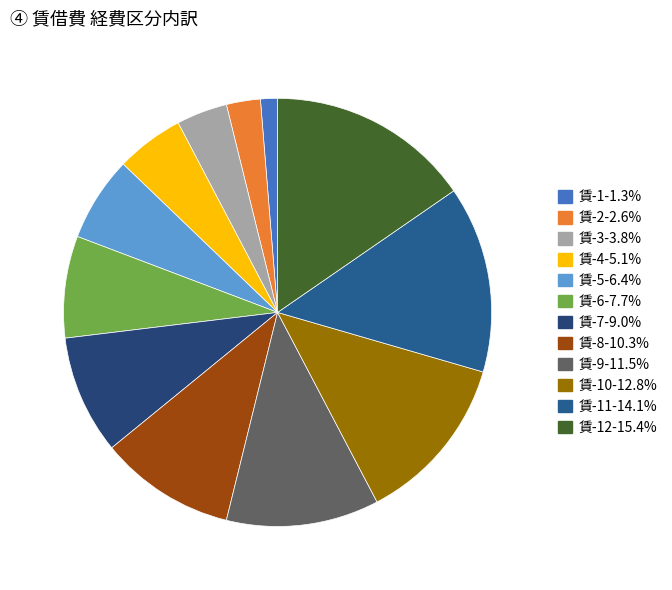

Does any single category account for the majority?

No